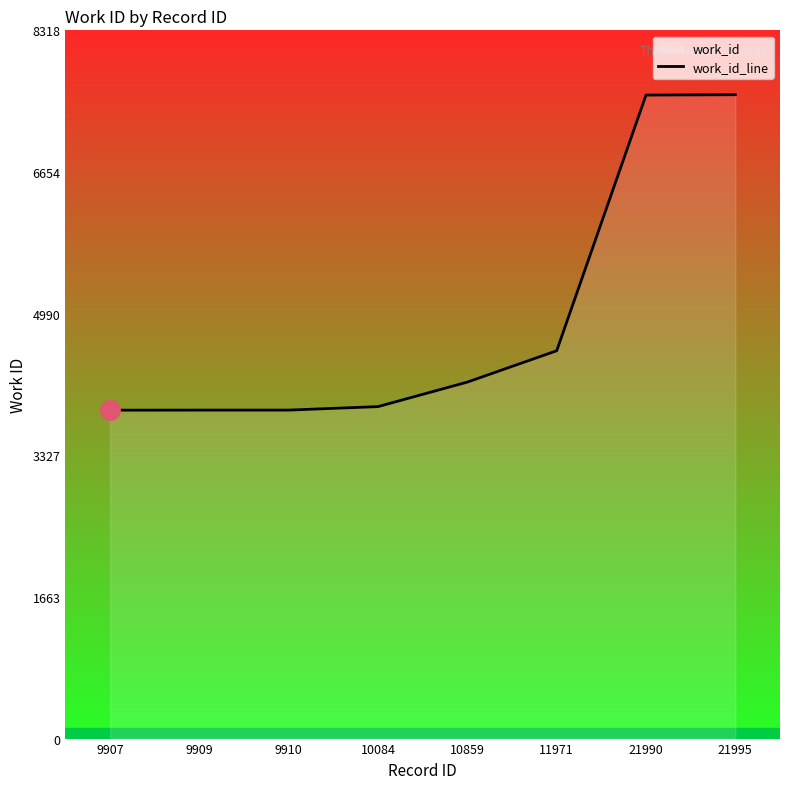

Where is the data nearest to the value 5709?

11971